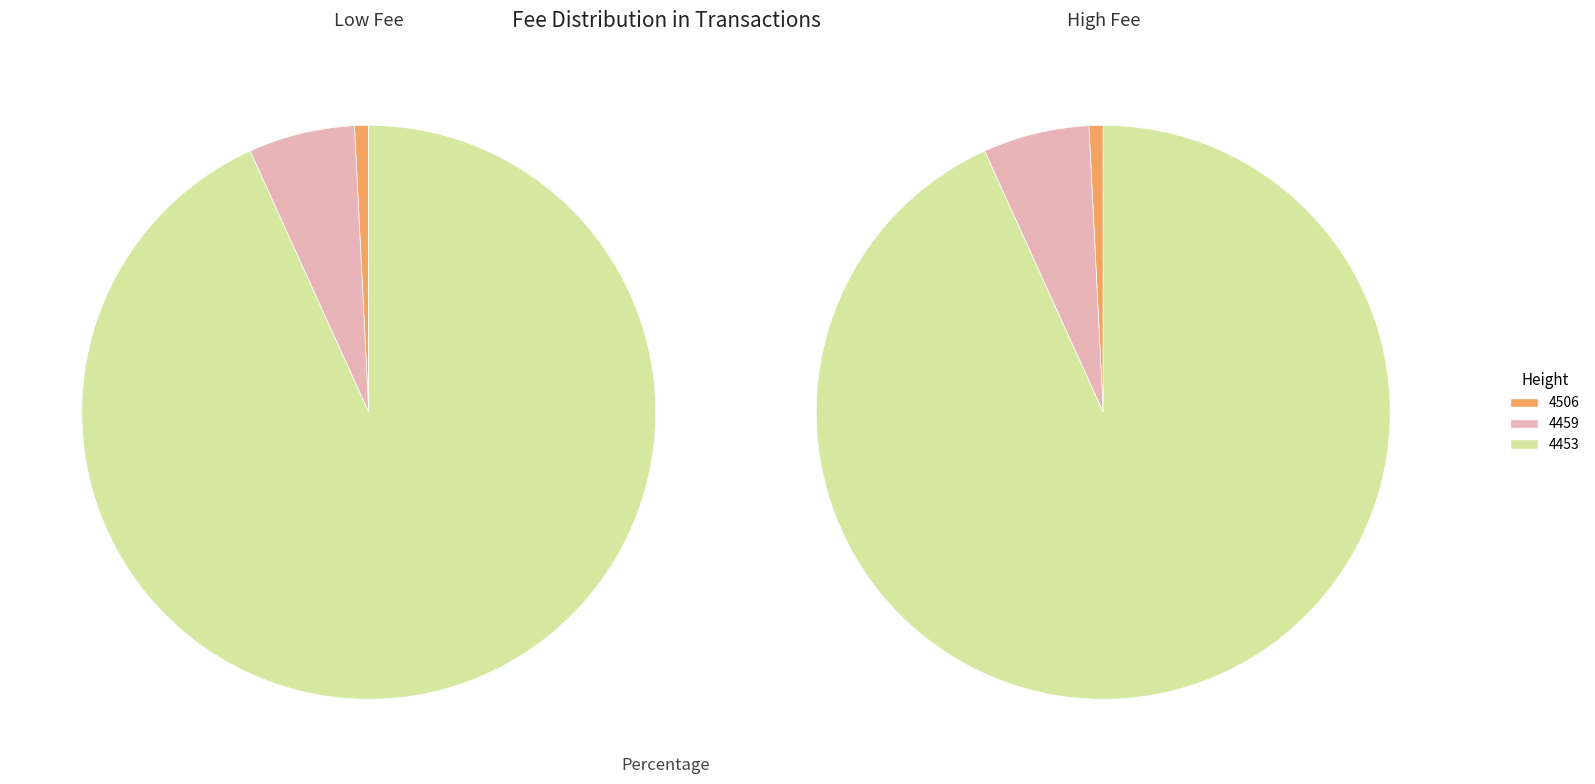

Rank the categories by value from highest to lowest.

4453, 4459, 4506